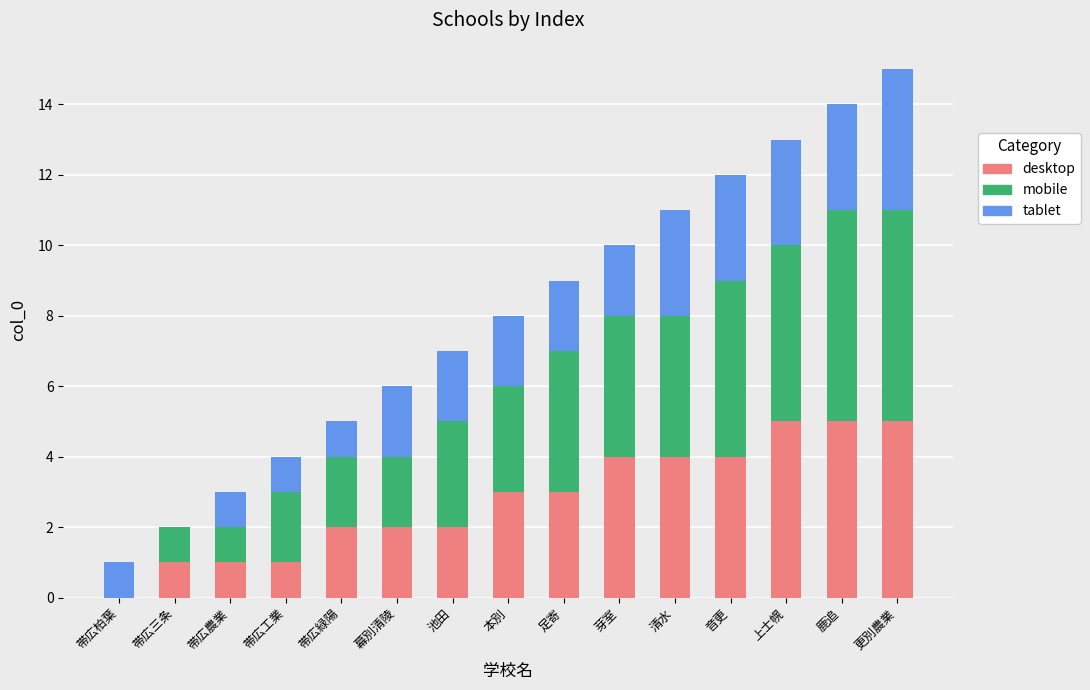

What is the maximum value for desktop?

5